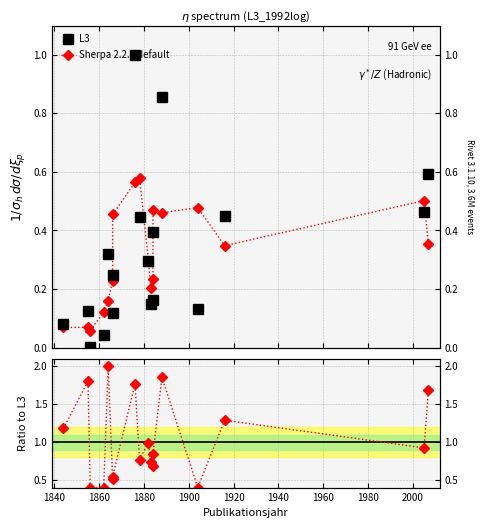

Rank the series at 2000 from highest to lowest value.

Ratio to L3, Sherpa 2.2.9 default, L3